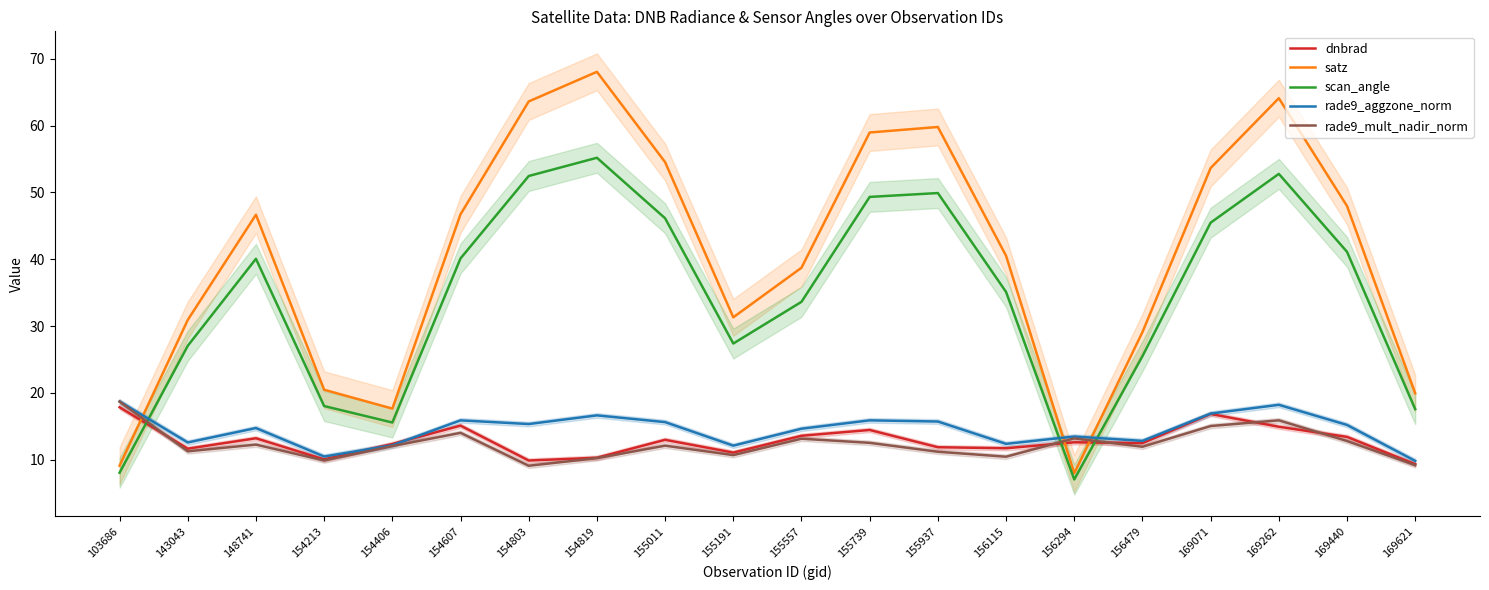

True or false: scan_angle and satz intersect in this chart.

False